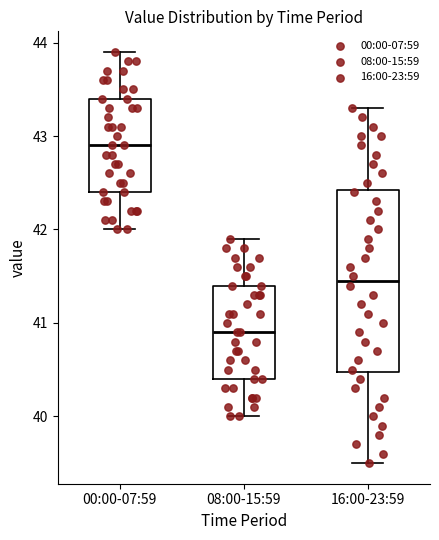

Comparing the boxes themselves (not the whiskers), which one is the tallest?

16:00-23:59